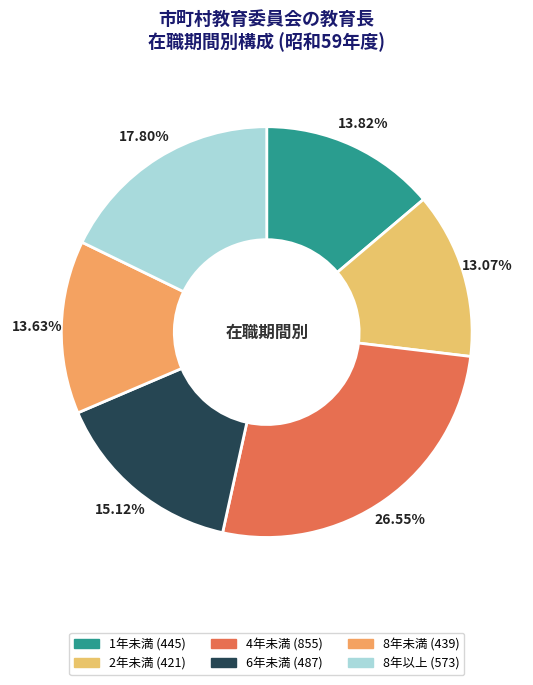

Does any single category account for the majority?

No